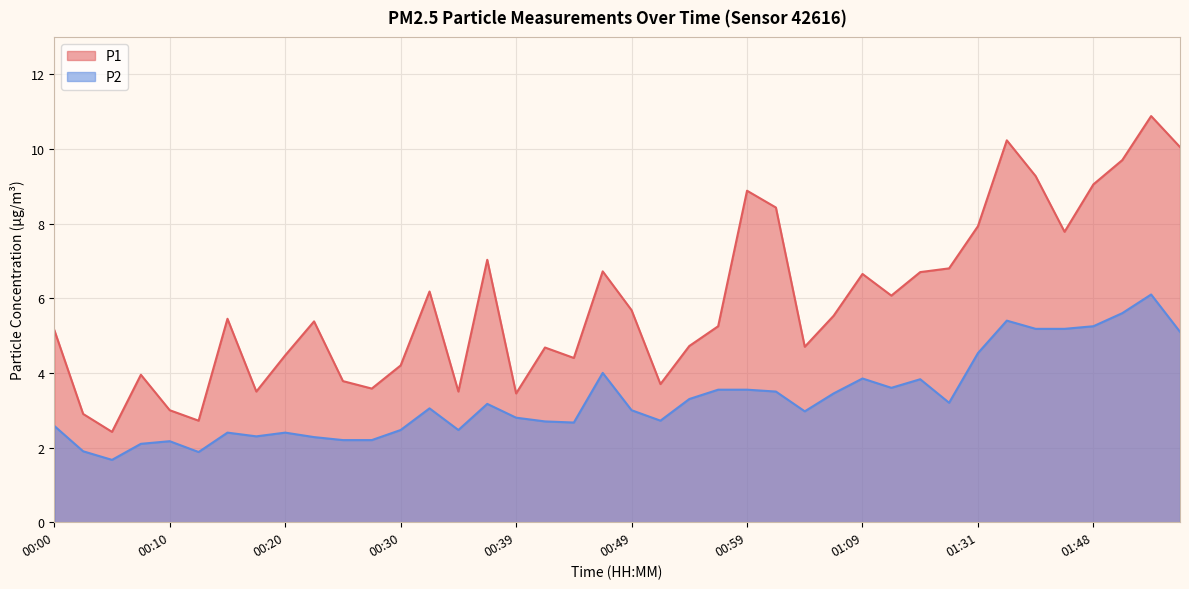

The P1 series shows 9.1 at 01:09. True or false?

False